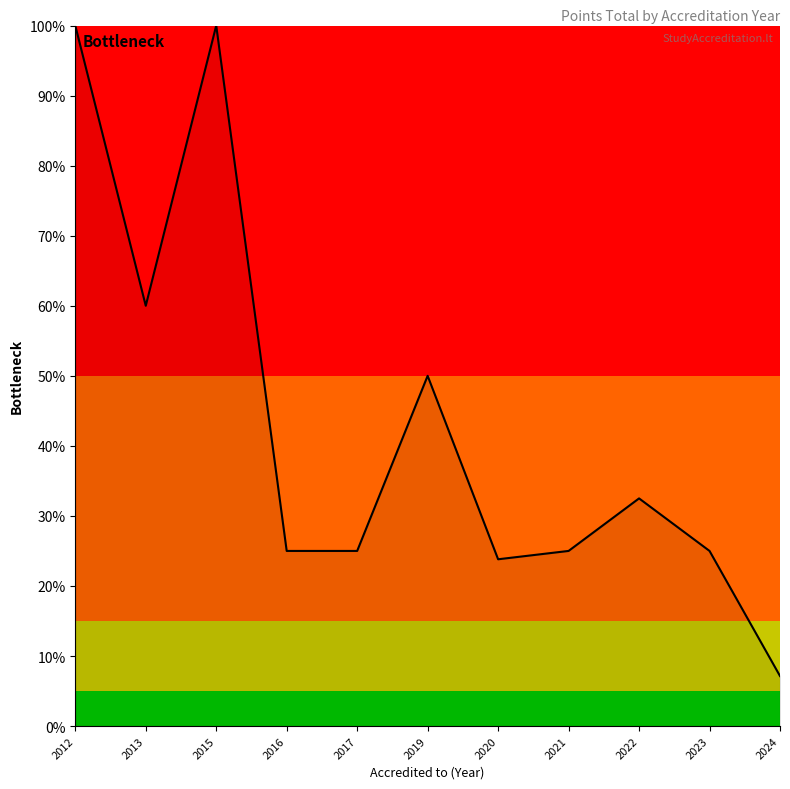

How many distinct data groups are displayed?

1